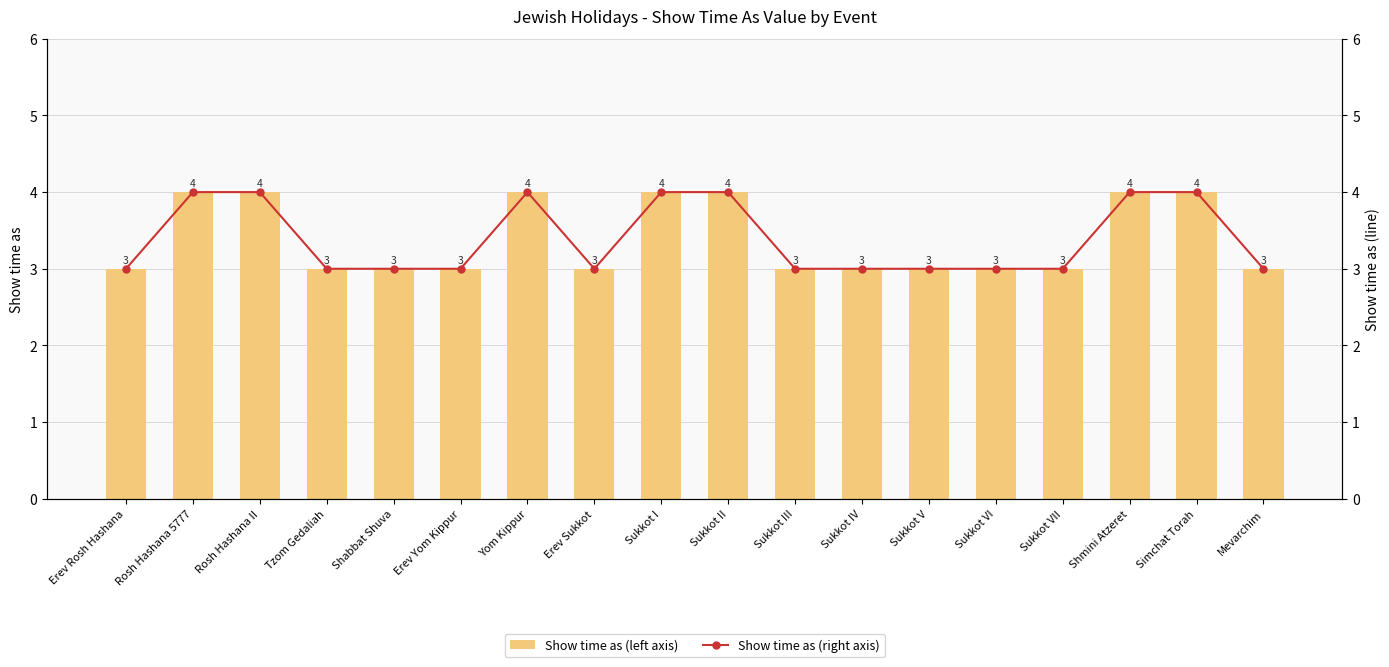

How many groups of bars are there?

18